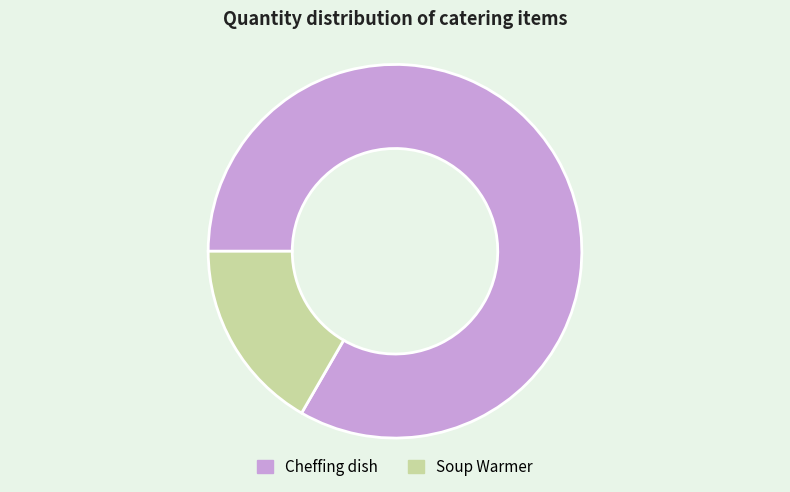

Does Cheffing dish represent more than half of the total?

Yes